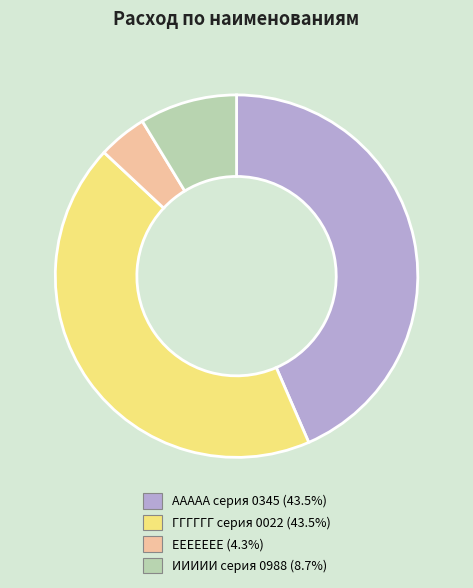

Does ААААА серия 0345 account for over 50% of the chart?

No